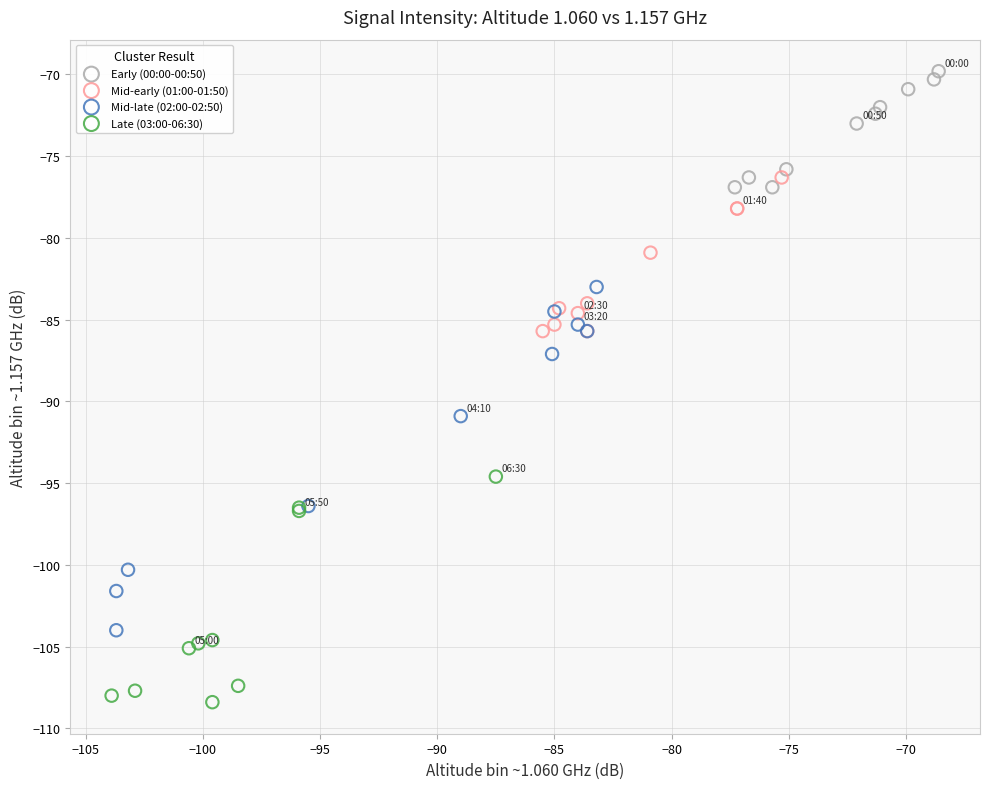

Which series contains the highest Y value?

Early (00:00-00:50)